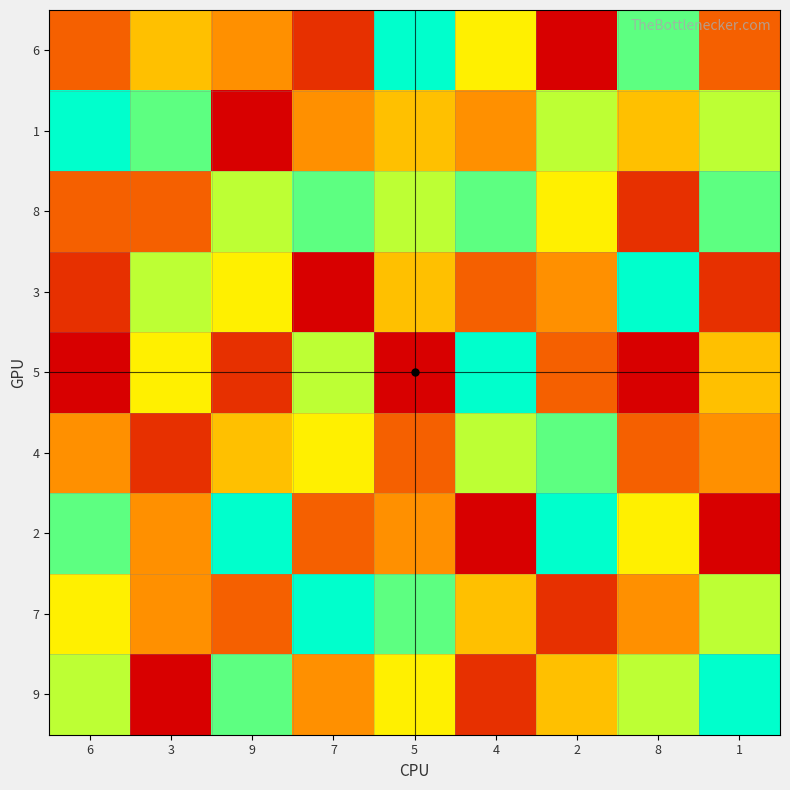

Rank the series by their maximum value, from highest to lowest.

6, 1, 3, 5, 2, 7, 9, 8, 4